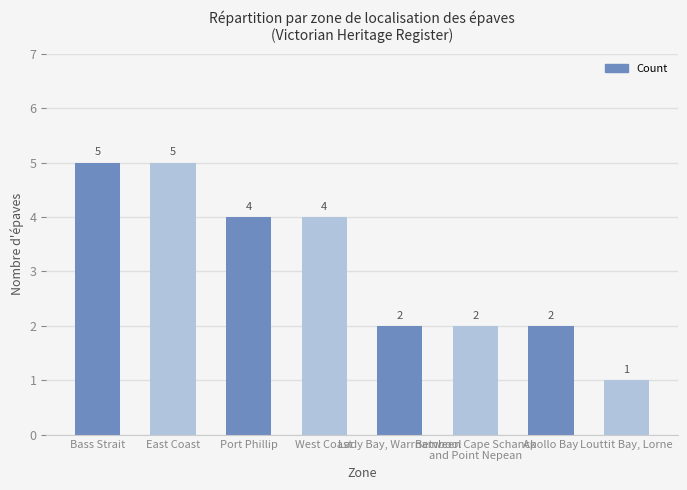

What is the value of the 6th bar from the left?

2